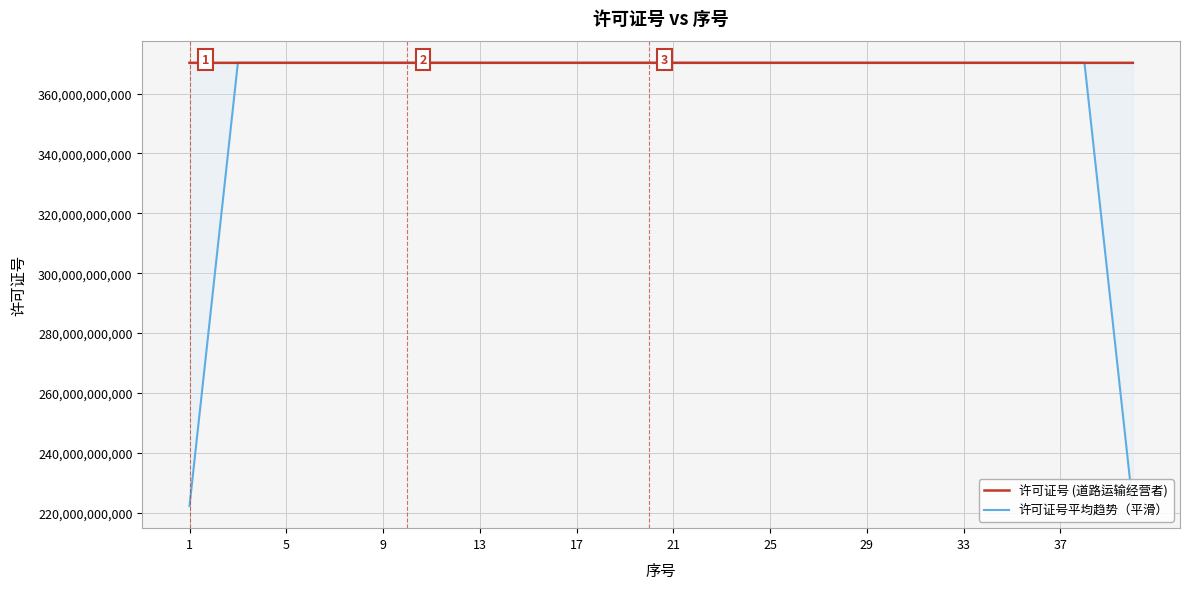

The value of 许可证号 (道路运输经营者) at 17 is 370303460335.0. True or false?

True